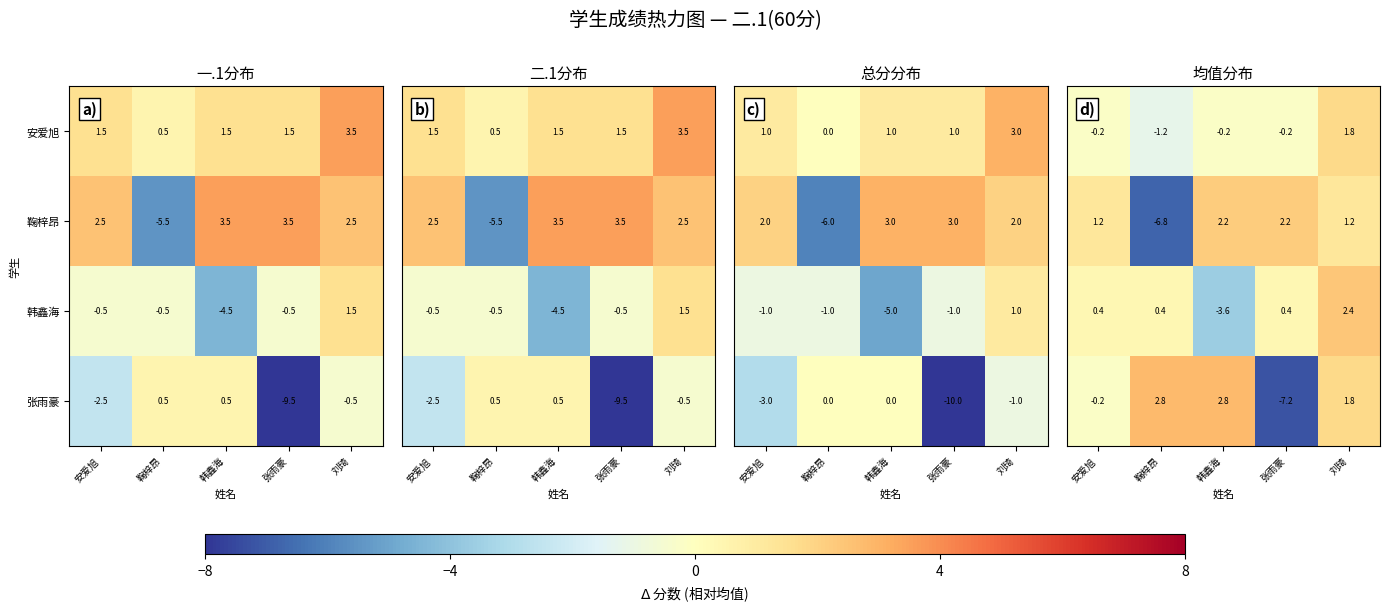

Is the value of 张雨豪 at 刘琦 greater than the value of 韩鑫海 at 张雨豪?

Yes